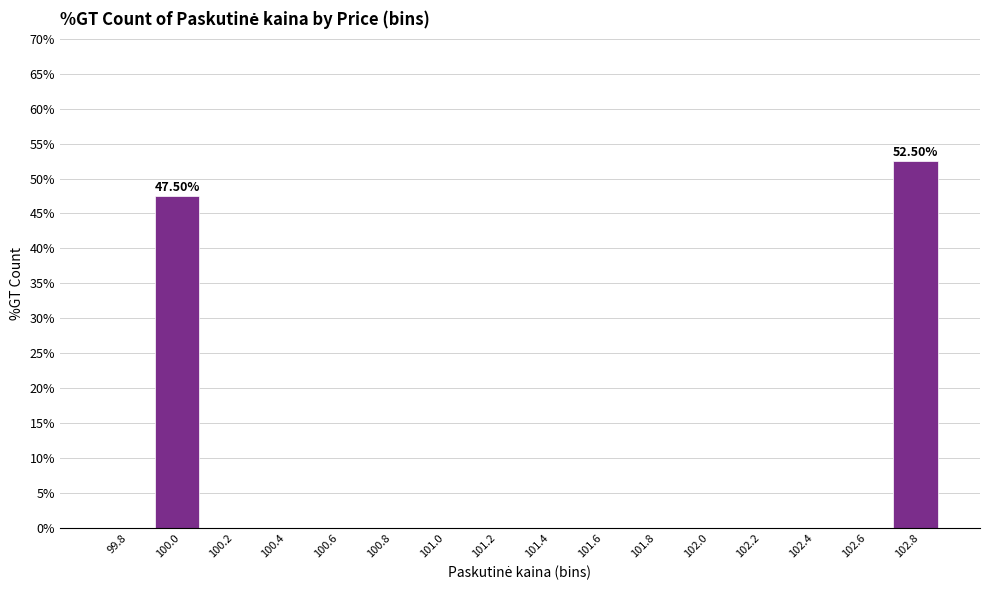

What is the sum of the values at 101.8 and 100.0?

47.5